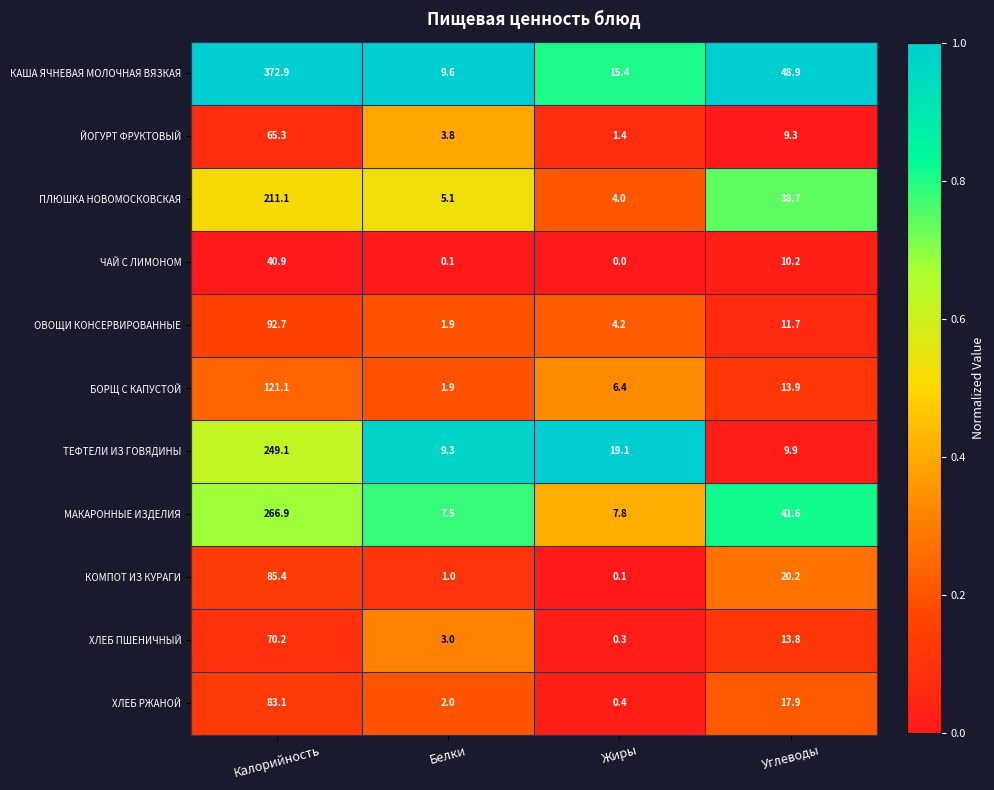

What is the total value across all series at Углеводы?

236.1